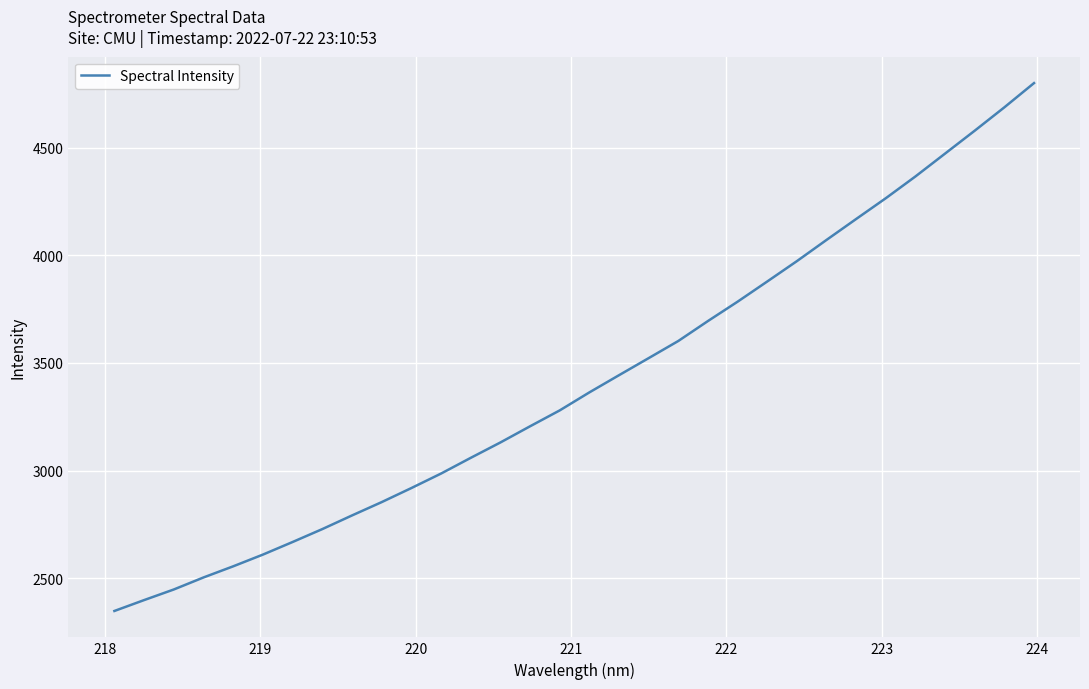

What is the smallest value displayed?

2347.4